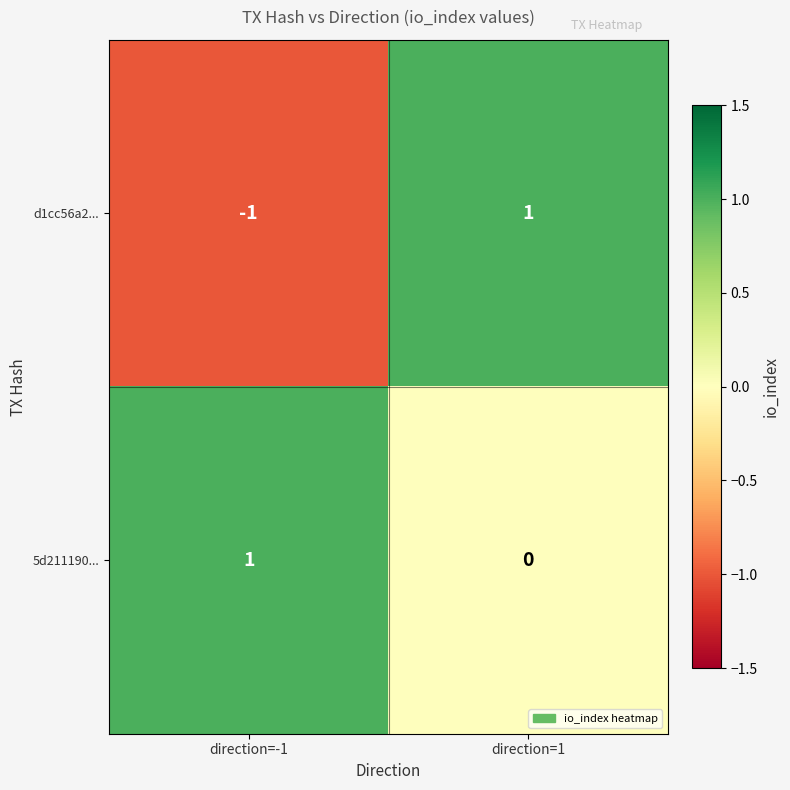

Is it true that 5d211190... equals 1 at direction=-1?

True